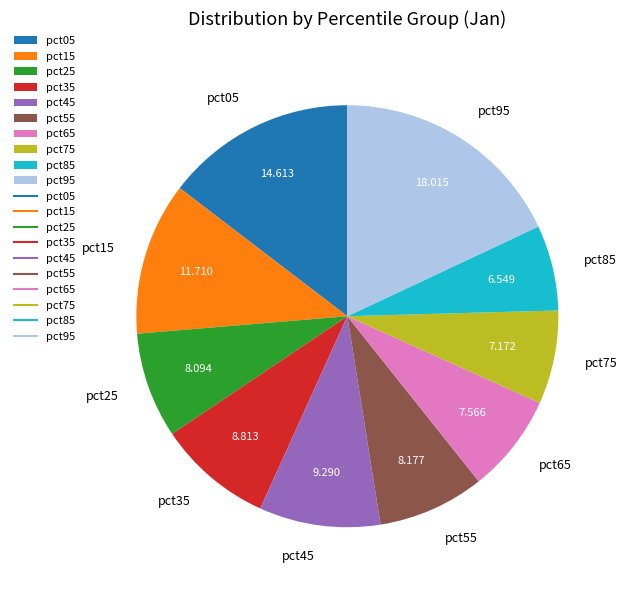

Does pct65 account for over 50% of the chart?

No